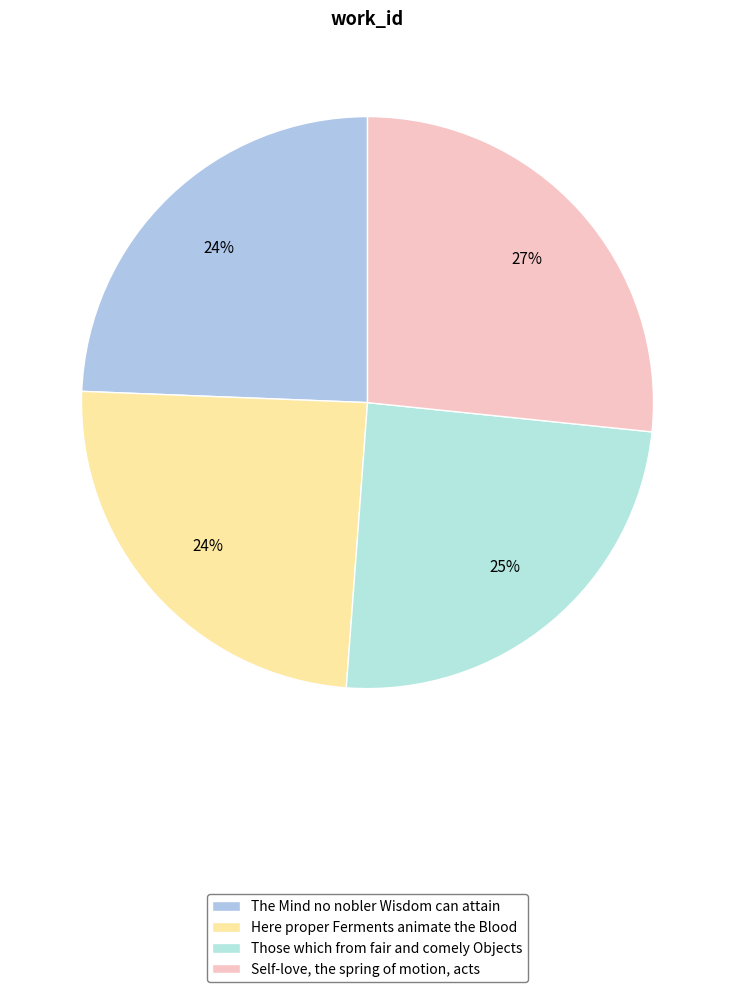

Is there a majority slice in this chart?

No